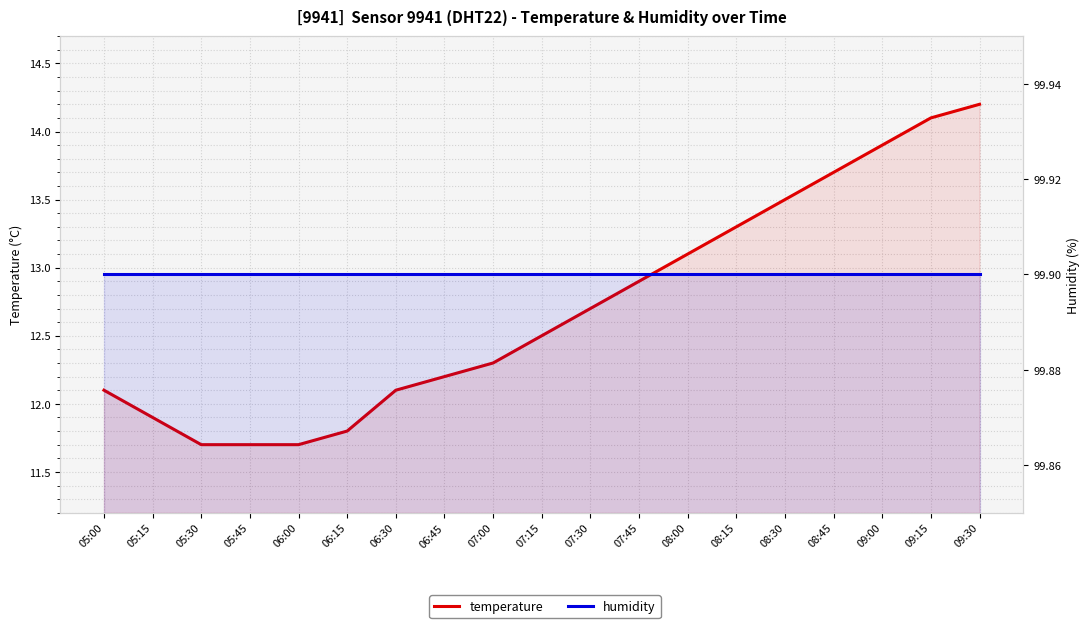

Which series has the largest total across all categories?

humidity